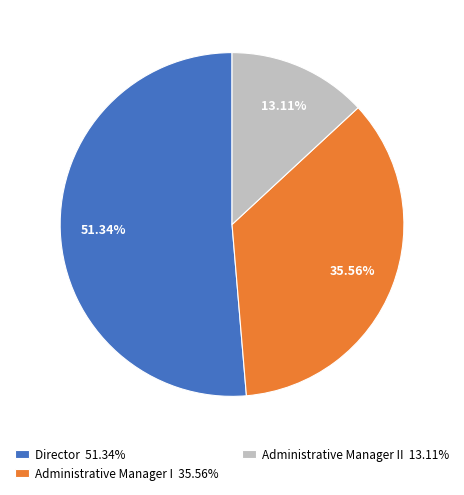

Is there any slice that represents more than half of the pie?

Yes